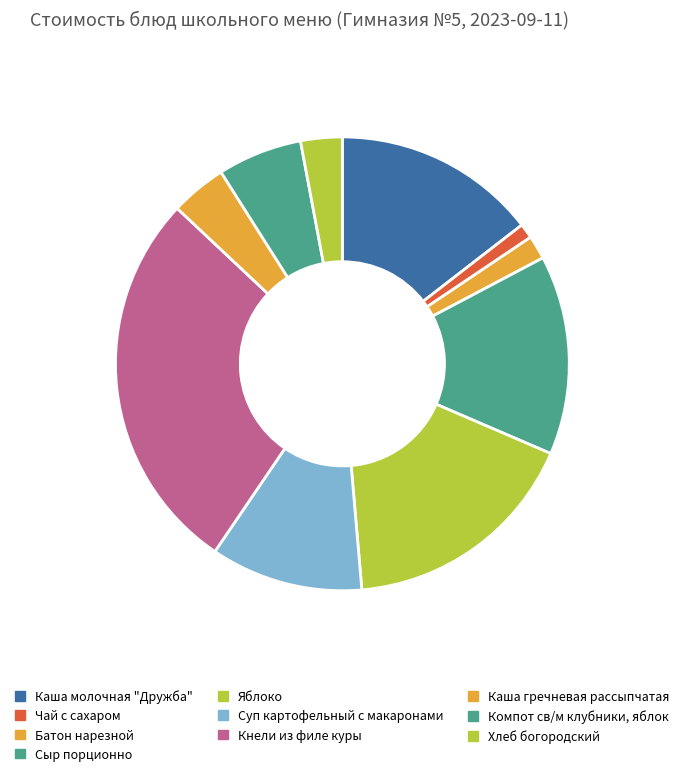

Is there a majority slice in this chart?

No